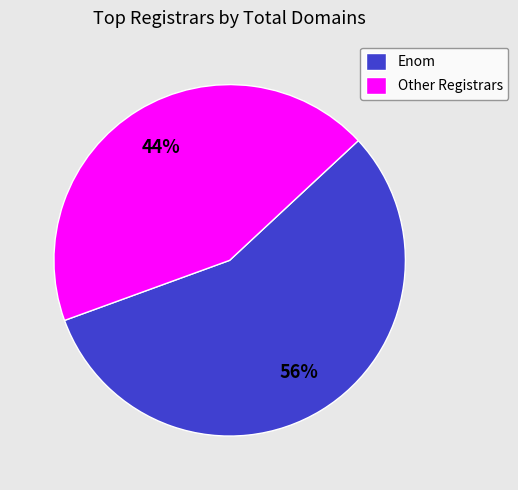

To the nearest percent, what percentage of the pie is Other Registrars?

44%